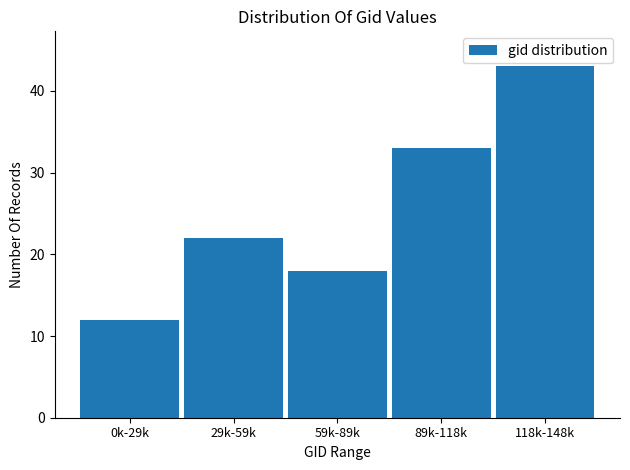

Reading left to right, list all the values displayed in this chart.

0k-29k=12	29k-59k=22	59k-89k=18	89k-118k=33	118k-148k=43